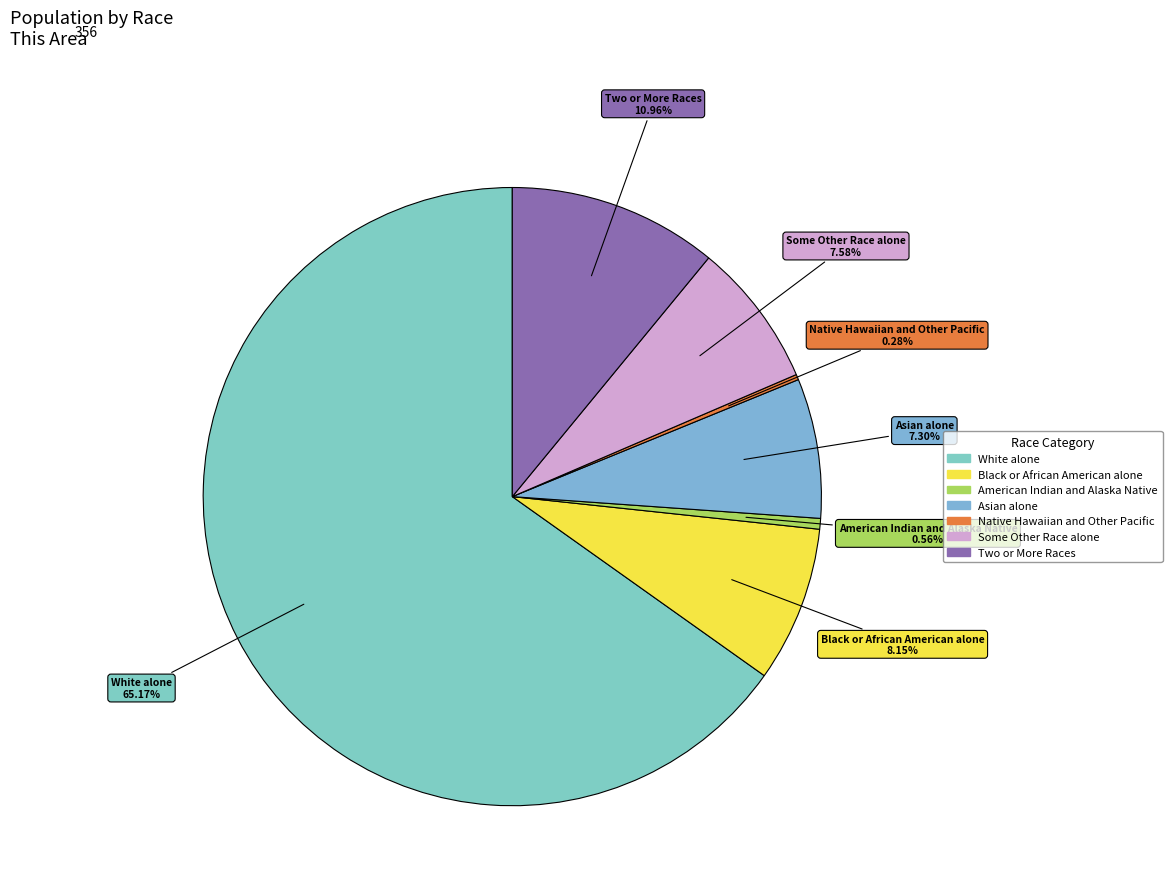

Which slice is the largest?

White alone